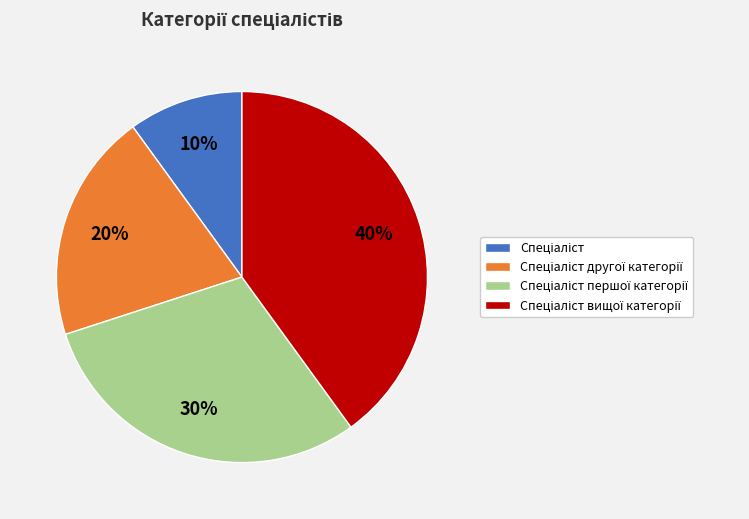

To the nearest percent, what is the average slice percentage?

25%